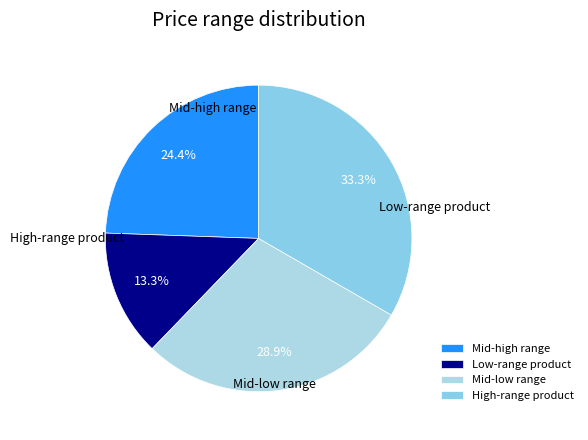

Count the number of slices in the pie.

4